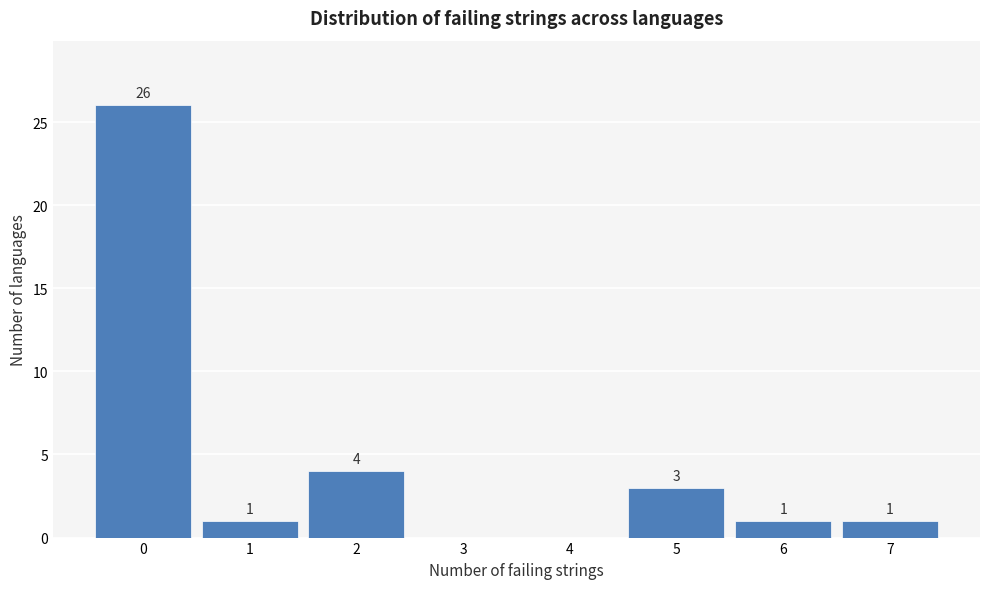

Over which range of the x-axis is the bar tallest?

-0.5 to 0.5